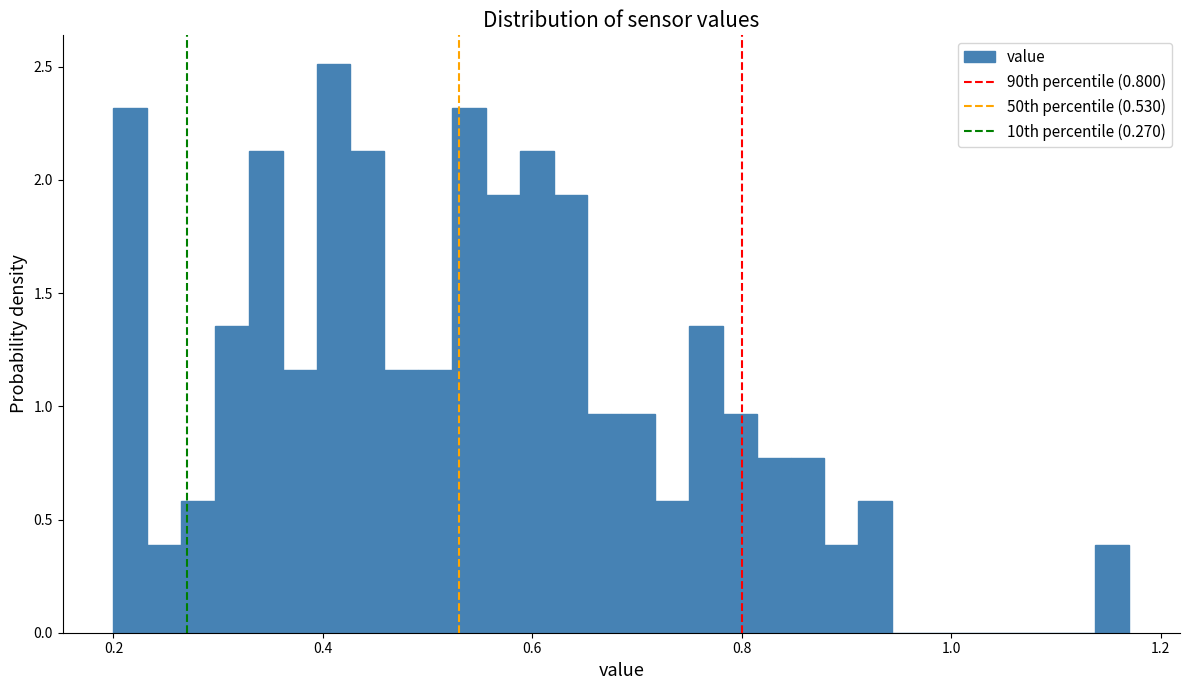

Read against the x-axis, roughly where is the centre of the tallest bar?

0.42